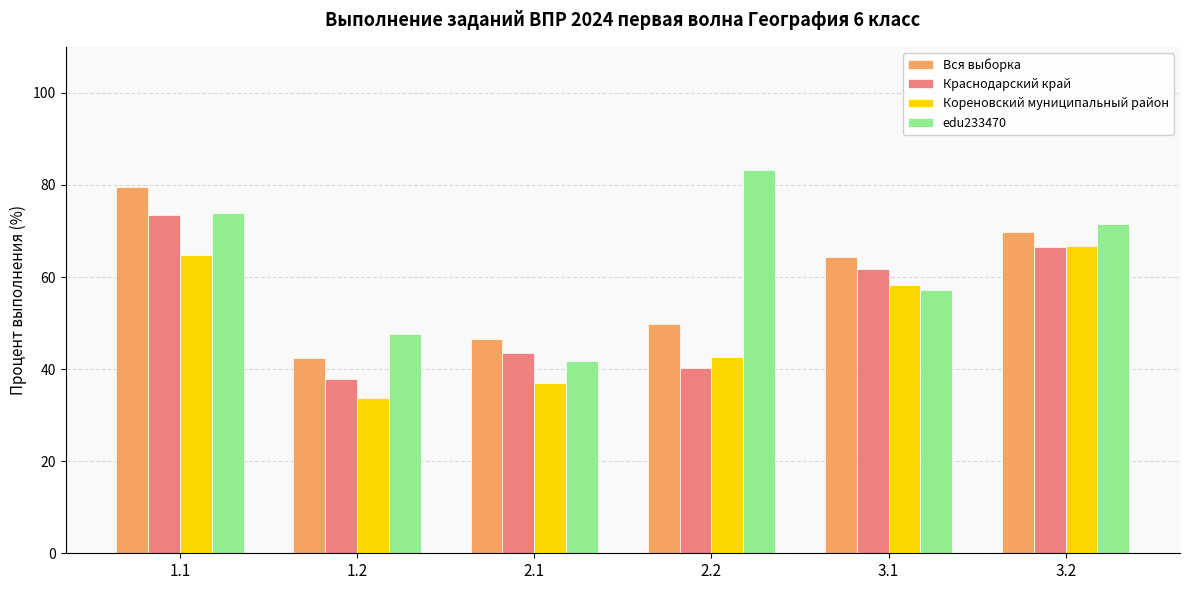

What is the label of the 4th bar from the right?

2.1